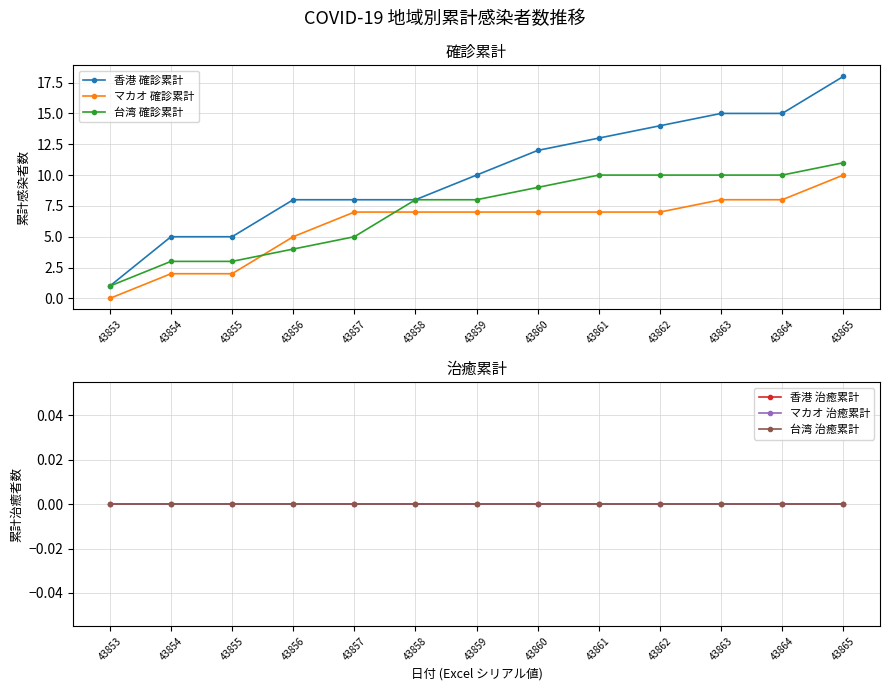

What is the spread (max minus min) of values at 43863?

15